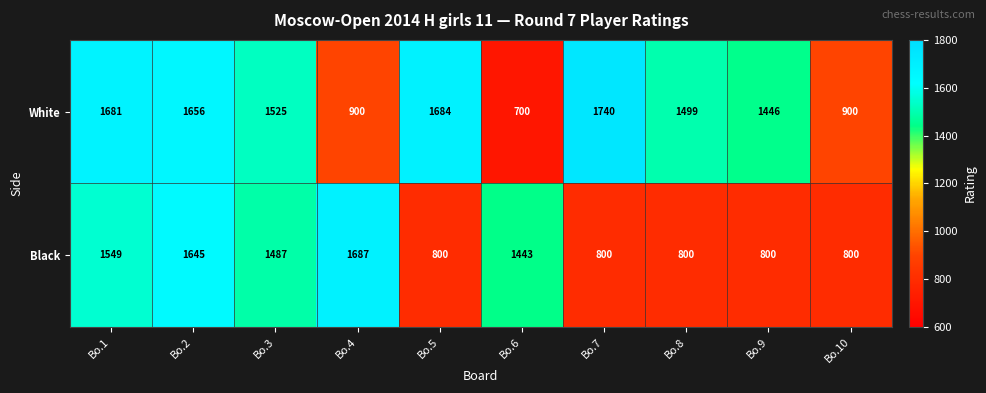

Reading left to right, what are all the values shown in this chart?

White: Bo.1=1681	Bo.2=1656	Bo.3=1525	Bo.4=900	Bo.5=1684	Bo.6=700	Bo.7=1740	Bo.8=1499	Bo.9=1446	Bo.10=900
Black: Bo.1=1549	Bo.2=1645	Bo.3=1487	Bo.4=1687	Bo.5=800	Bo.6=1443	Bo.7=800	Bo.8=800	Bo.9=800	Bo.10=800